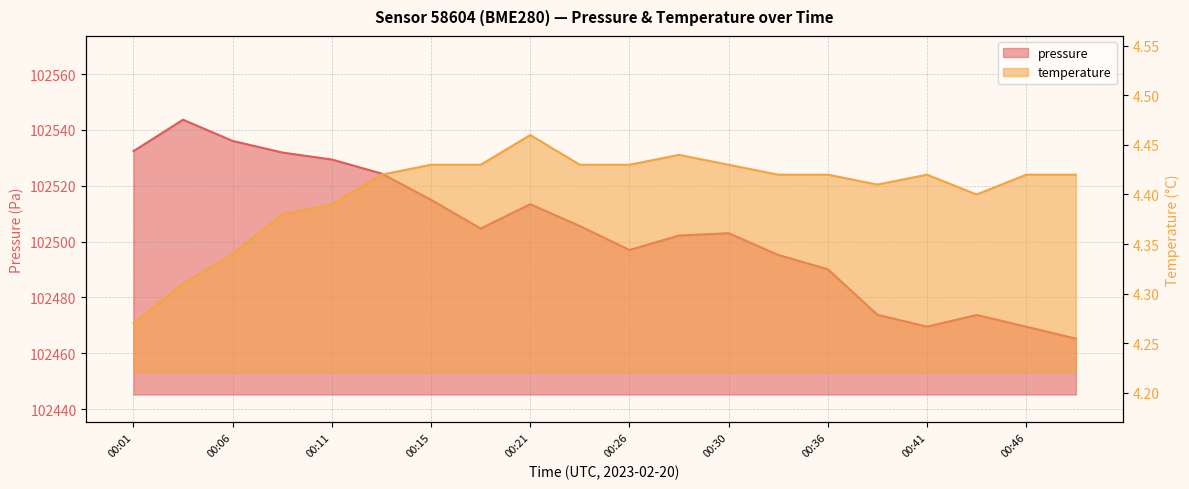

What is the value of the temperature point at the 6th from the left?

4.4